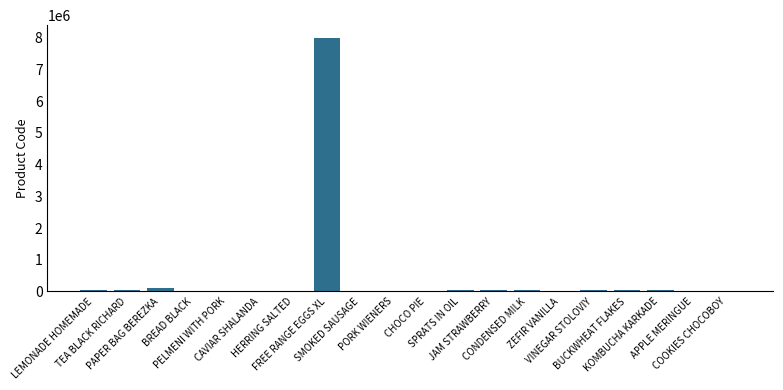

How many data points does each series have?

20